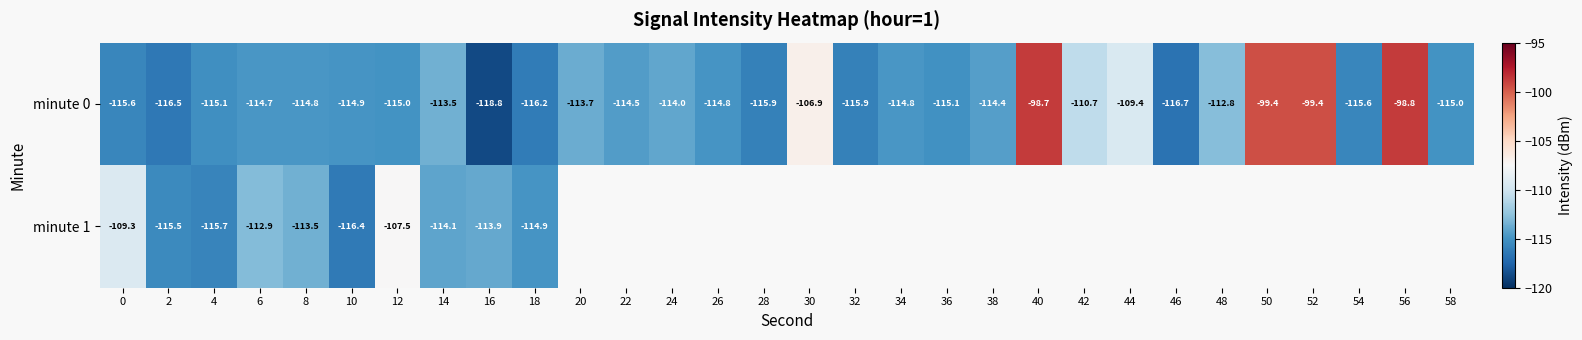

List the series in order of their peak value, highest first.

minute 0, minute 1